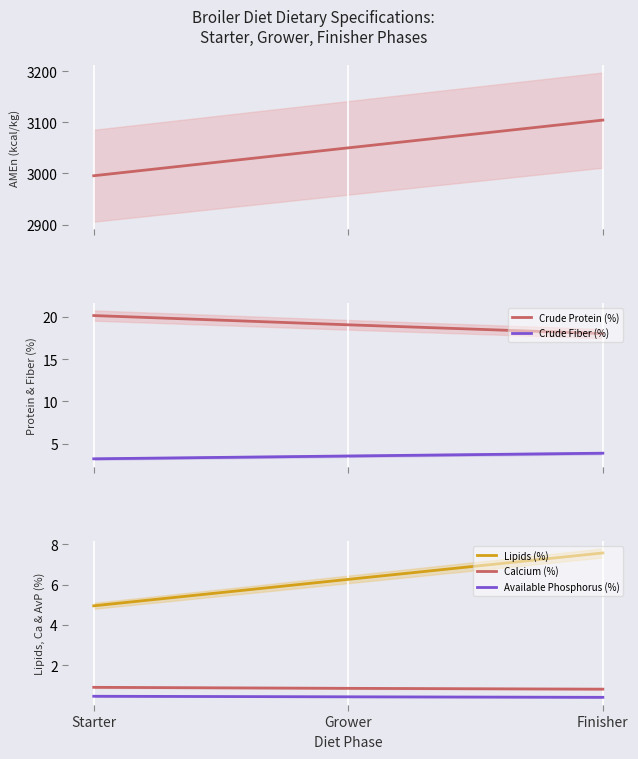

Rank the categories by Energy AMEn (kcal/kg) value from lowest to highest.

Starter, Grower, Finisher